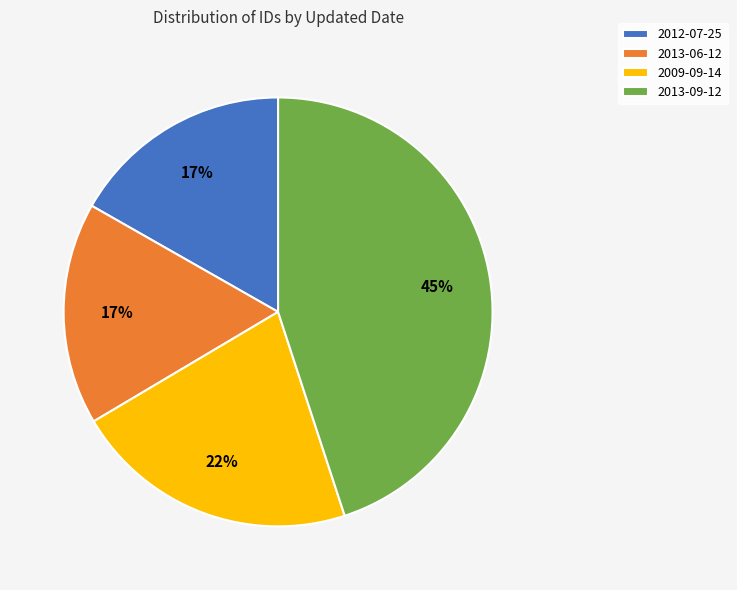

Does 2012-07-25 account for over 50% of the chart?

No